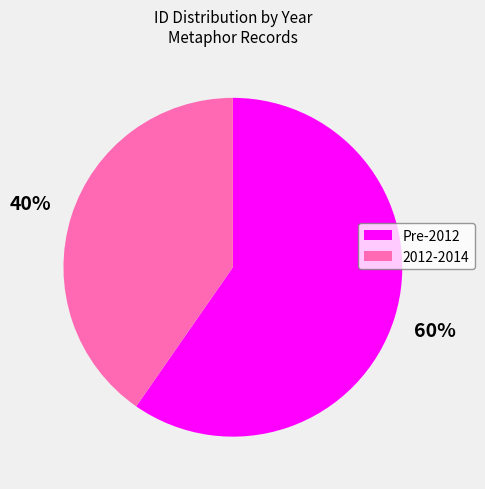

To the nearest percent, what is the average slice percentage?

50%